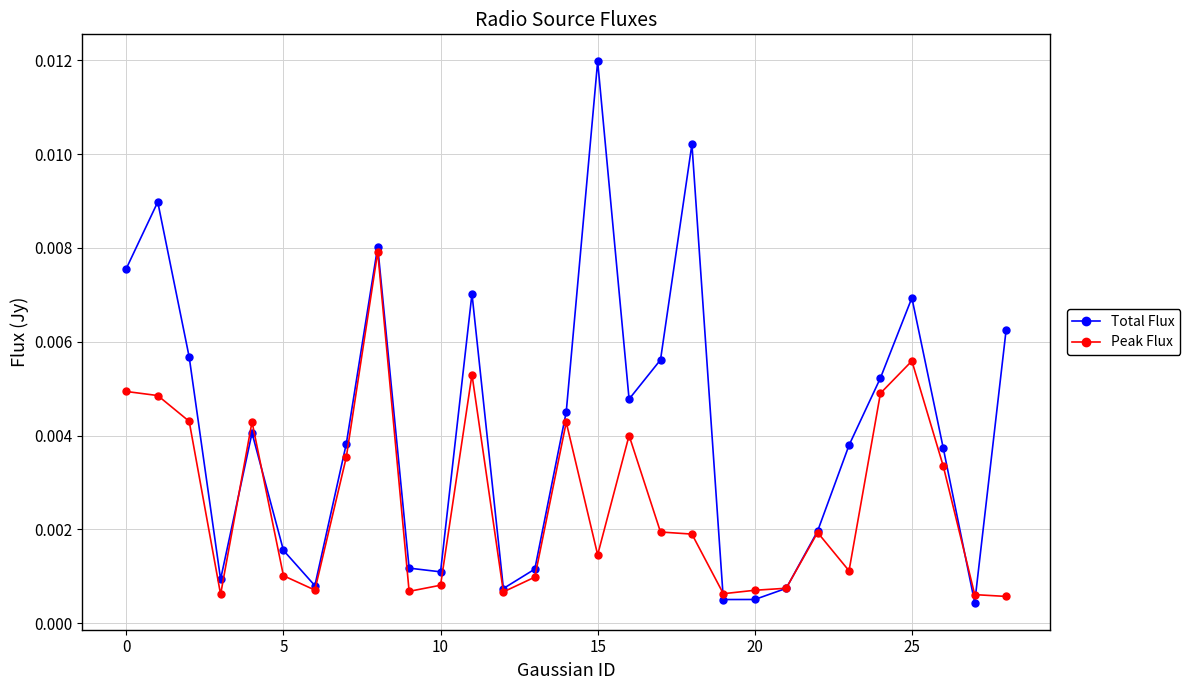

List the series in order of their peak value, lowest first.

Peak Flux, Total Flux